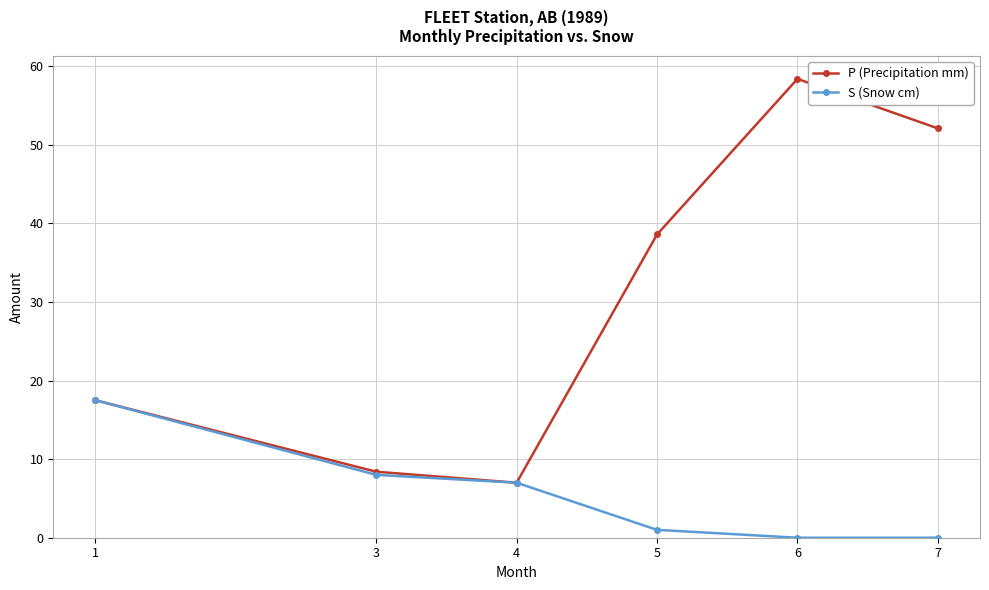

What is the highest value of the S (Snow cm) series?

17.5